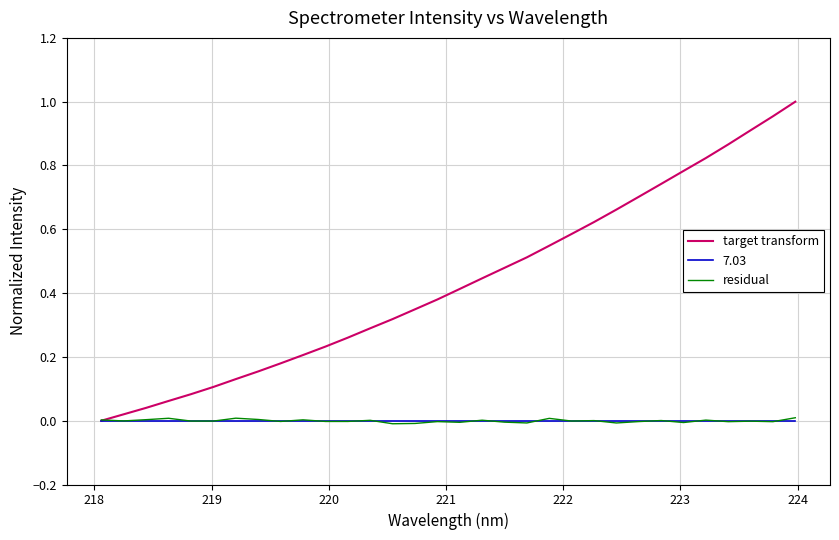

Which series has the largest total across all categories?

target transform